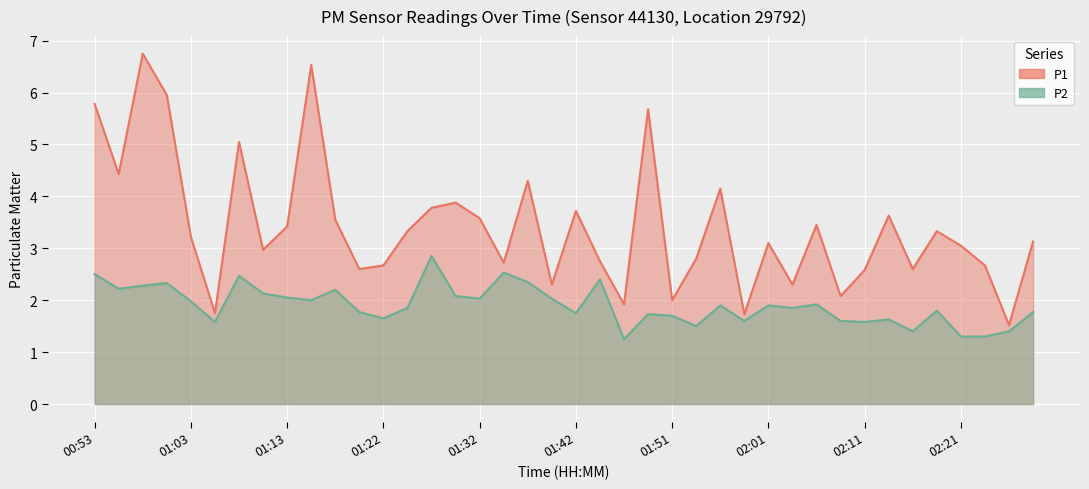

Where is the first local minimum for P1?

00:56